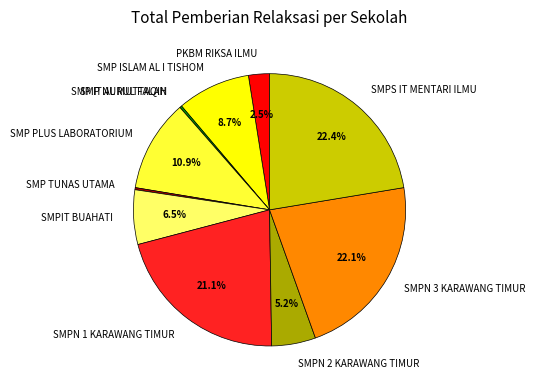

Do PKBM RIKSA ILMU and SMPS IT MENTARI ILMU together represent more than half of the pie?

No